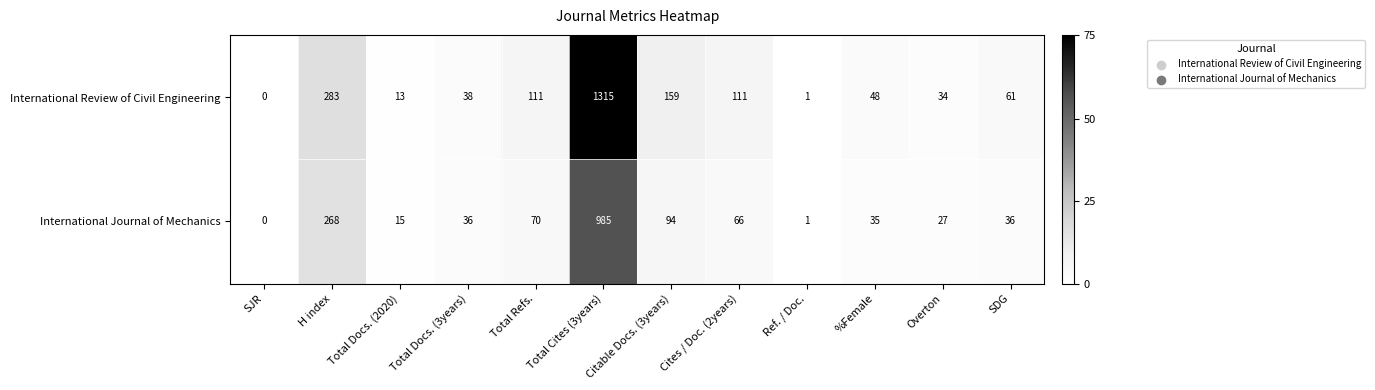

At which category is the sum across all series the highest?

Total Cites (3years)